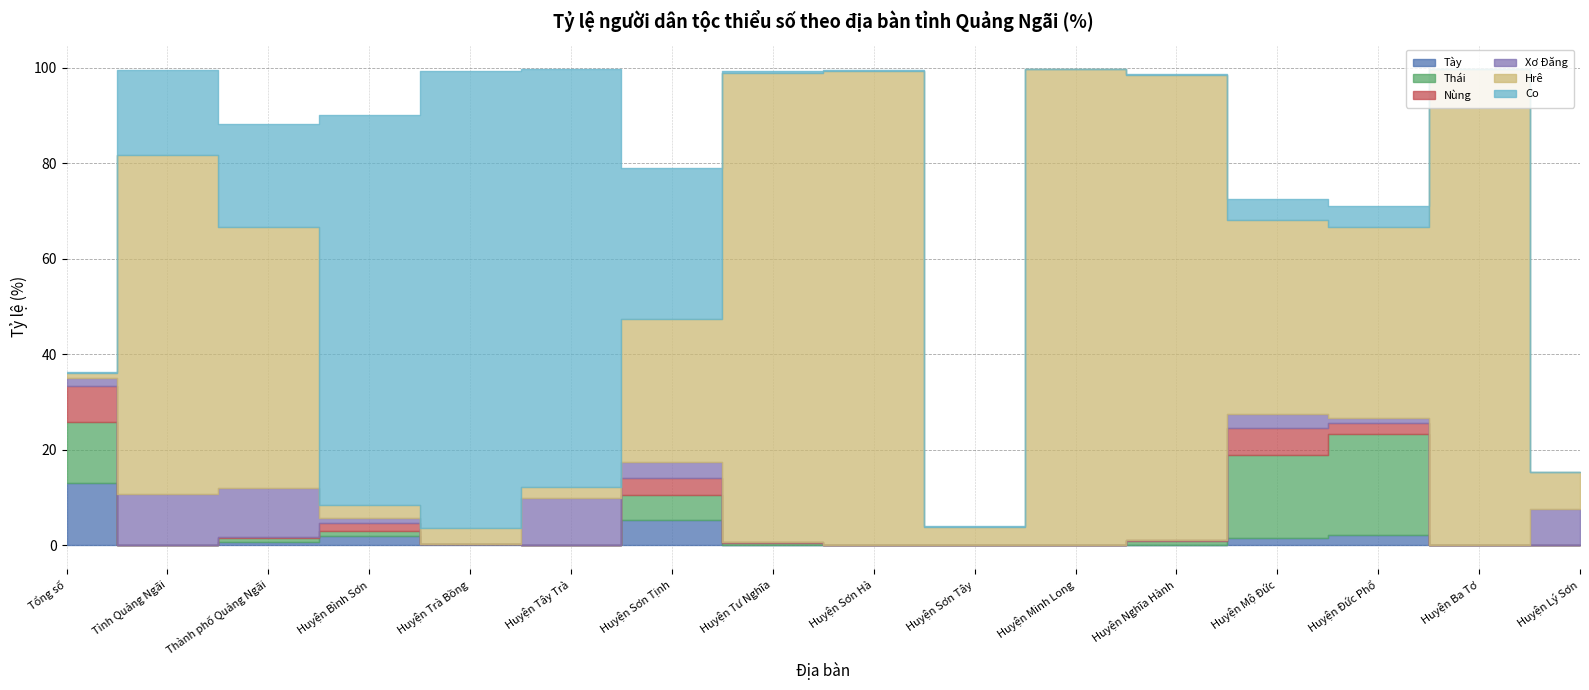

Which has a higher value, Huyện Mộ Đức or Huyện Ba Tơ?

Huyện Mộ Đức